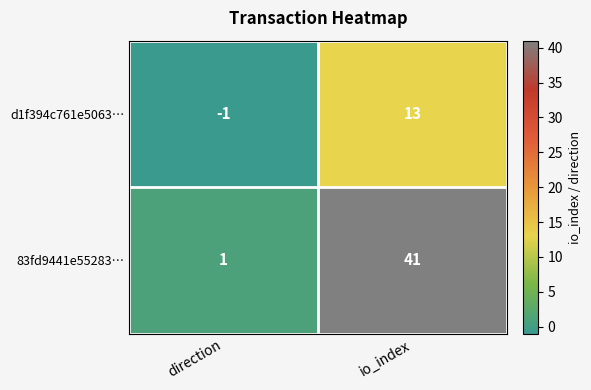

What is the sum of all 83fd9441e55283… values?

42